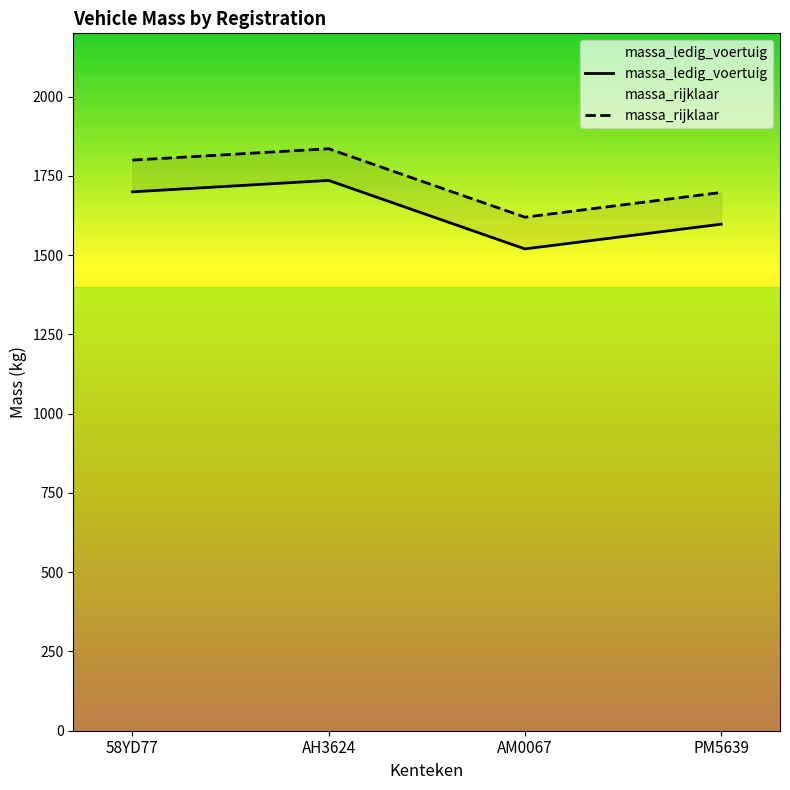

Which series has the largest total across all categories?

massa_rijklaar